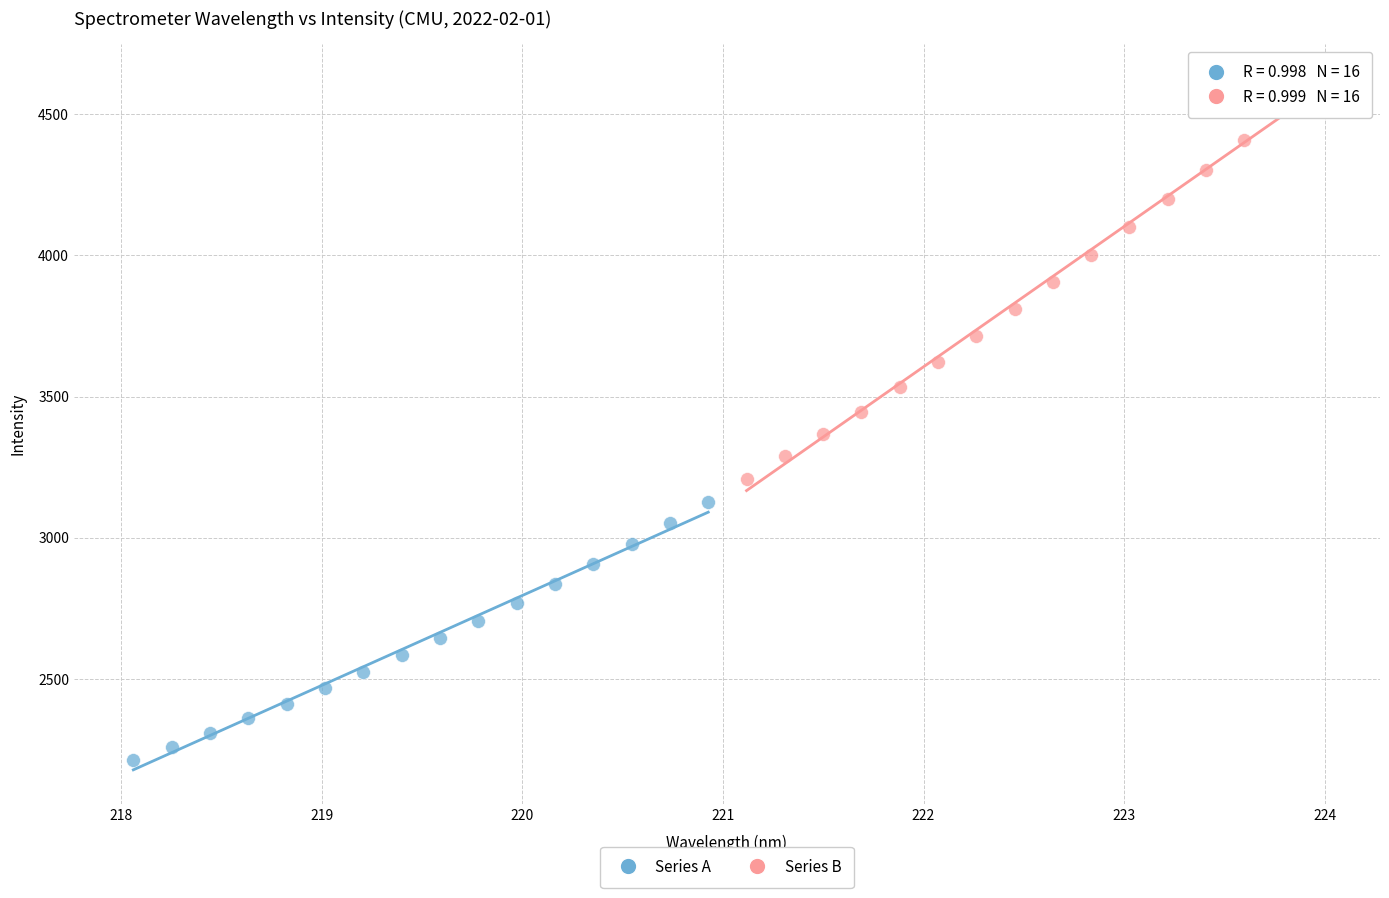

Which series contains the highest Y value?

Series B